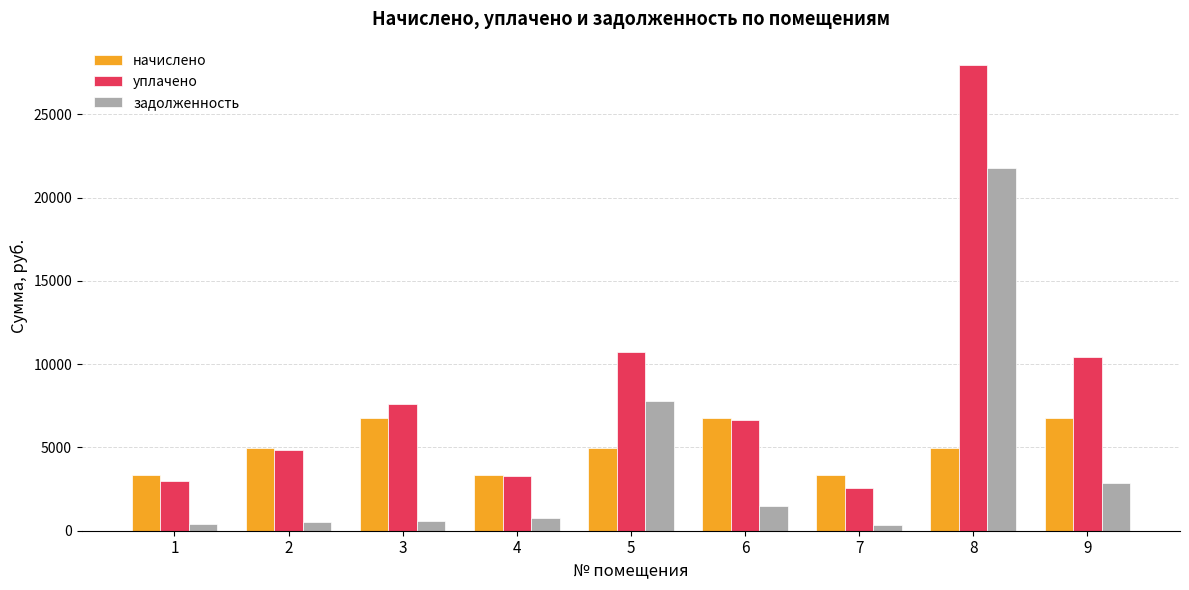

How many bars are there in each group?

3